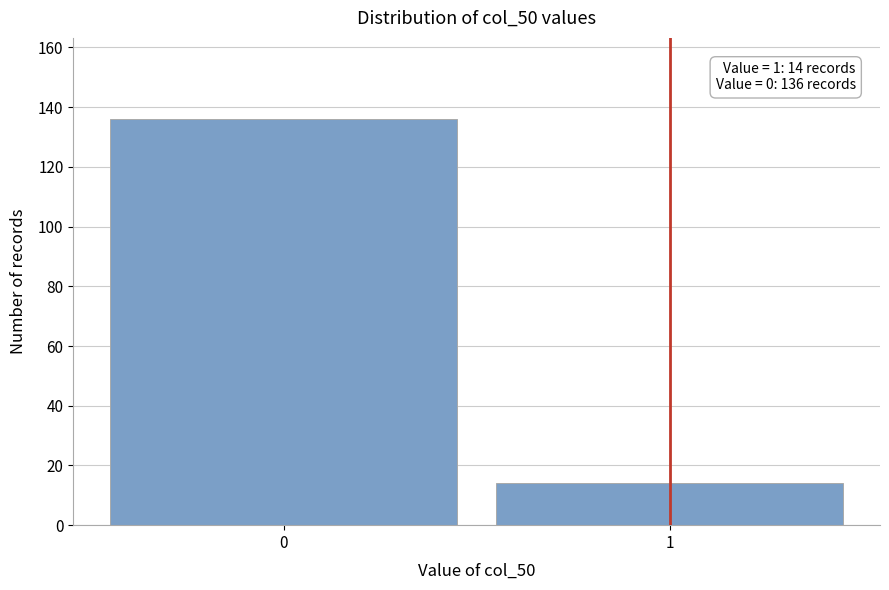

Reading left to right, extract all data points from this chart.

136	14